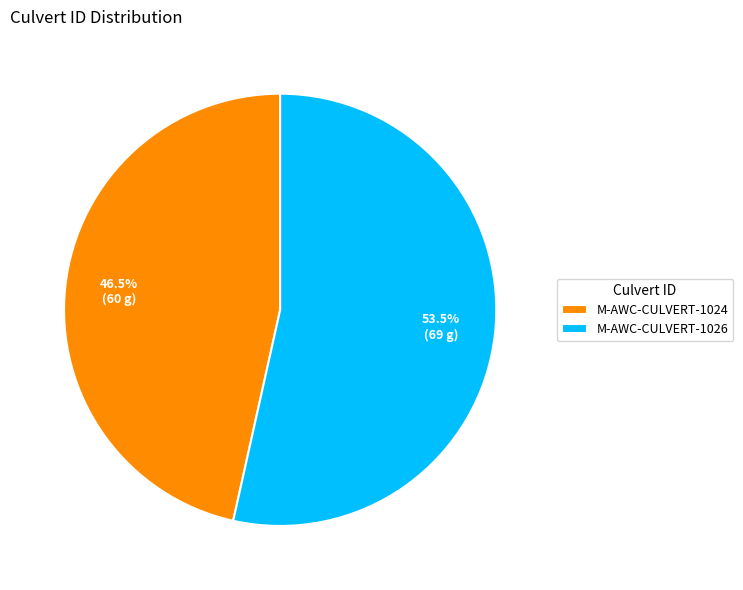

Is there any slice that represents more than half of the pie?

Yes